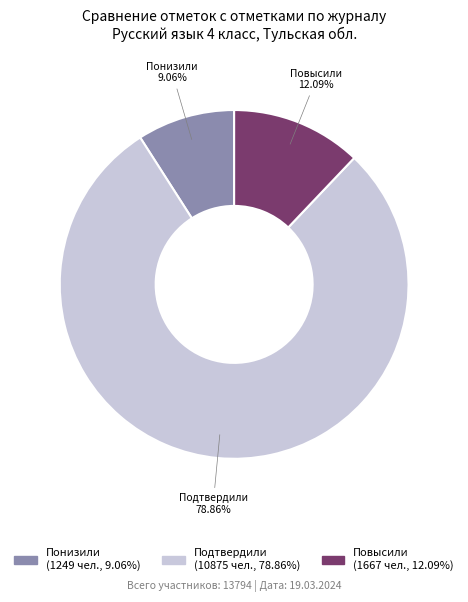

What is the ratio of the value at Повысили to the value at Понизили?

1.3